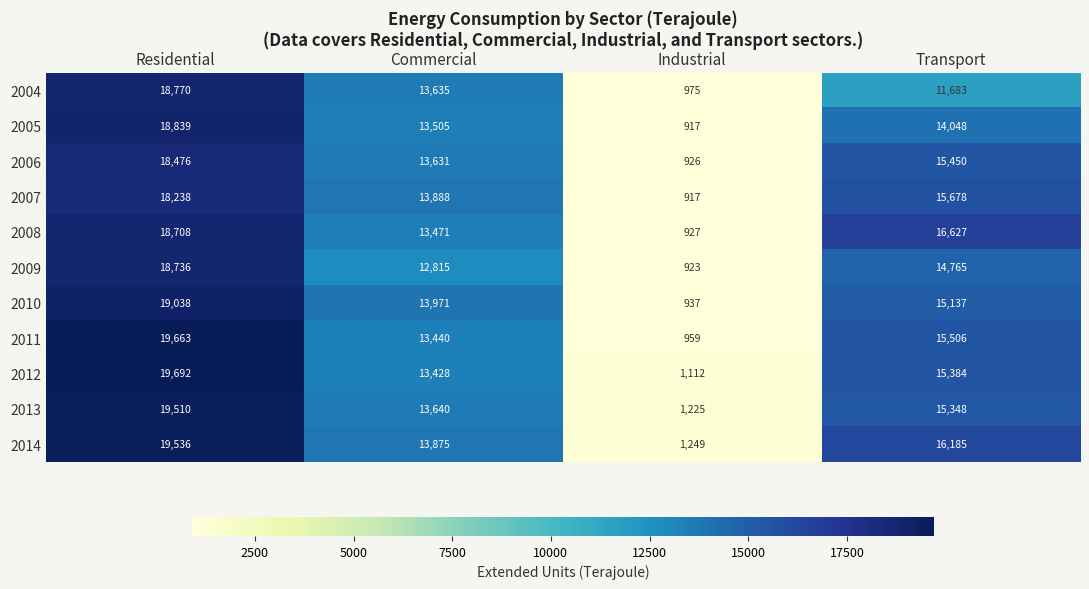

How many 2008 values are between 13471 and 18708?

3